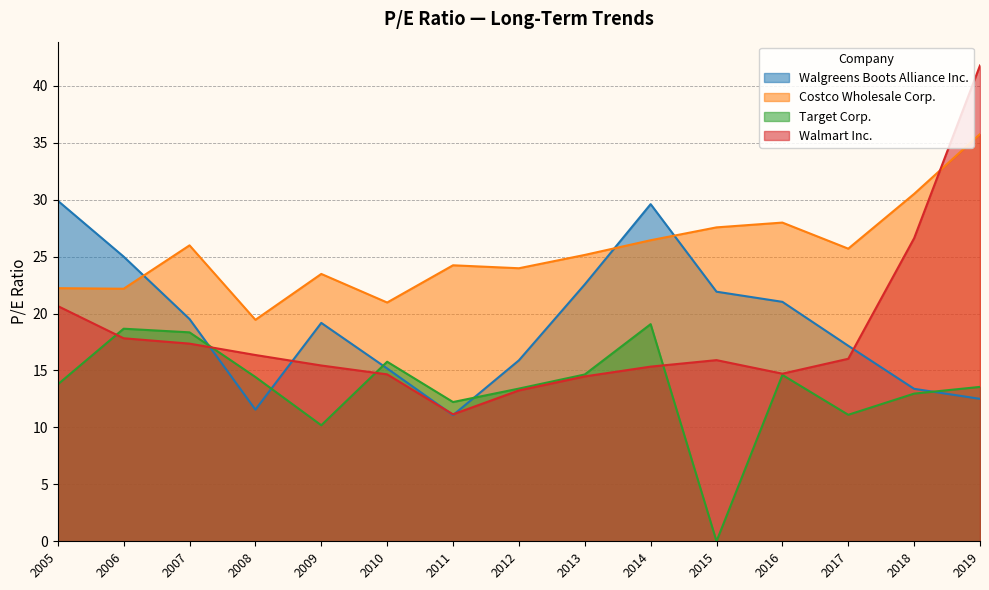

At 2007, list the series in order from largest to smallest.

Costco Wholesale Corp., Walgreens Boots Alliance Inc., Target Corp., Walmart Inc.